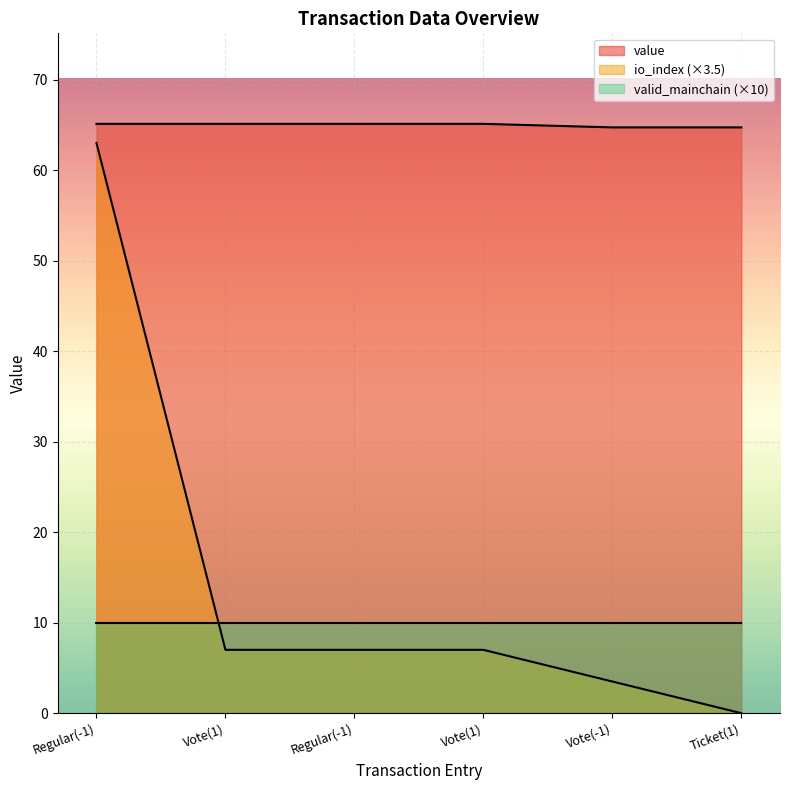

Rank the categories by value value from lowest to highest.

Vote(-1), Ticket(1), Regular(-1), Vote(1), Regular(-1), Vote(1)